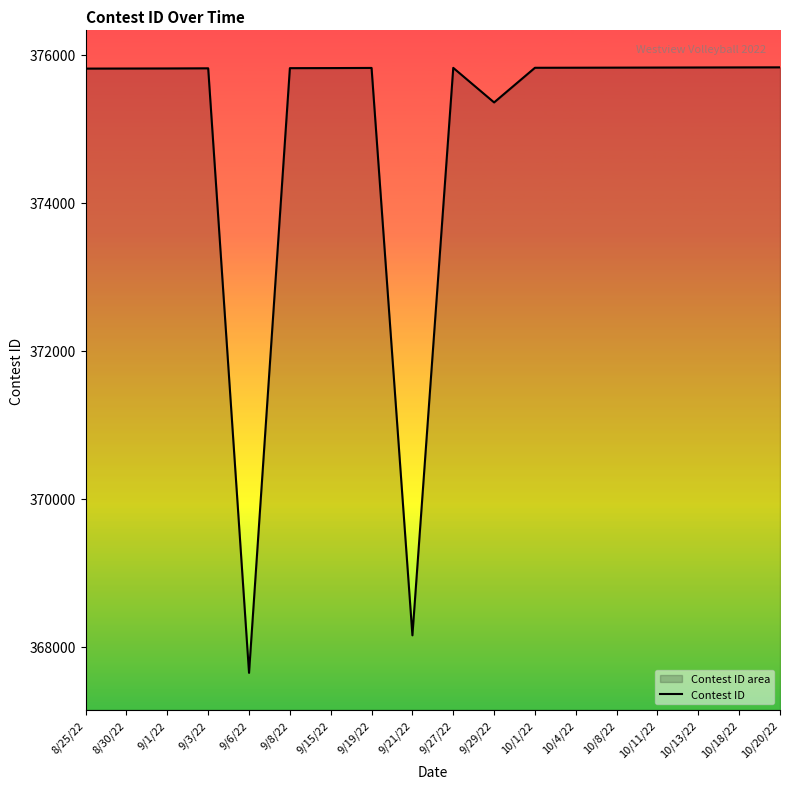

Is this an area chart (filled region under the line)?

No